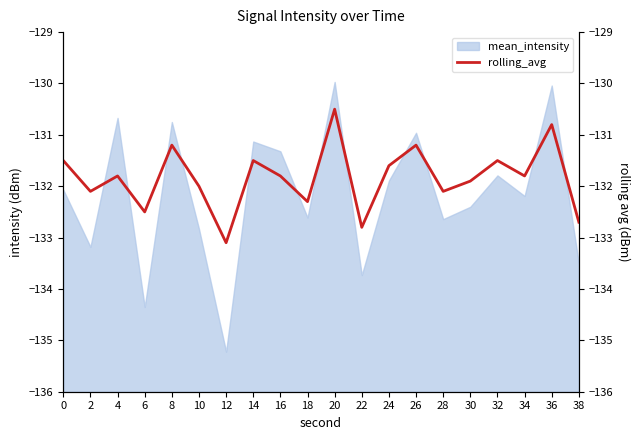

Reading left to right, transcribe all the data shown in this chart.

0=-131.5	2=-132.1	4=-131.8	6=-132.5	8=-131.2	10=-132.0	12=-133.1	14=-131.5	16=-131.8	18=-132.3	20=-130.5	22=-132.8	24=-131.6	26=-131.2	28=-132.1	30=-131.9	32=-131.5	34=-131.8	36=-130.8	38=-132.7